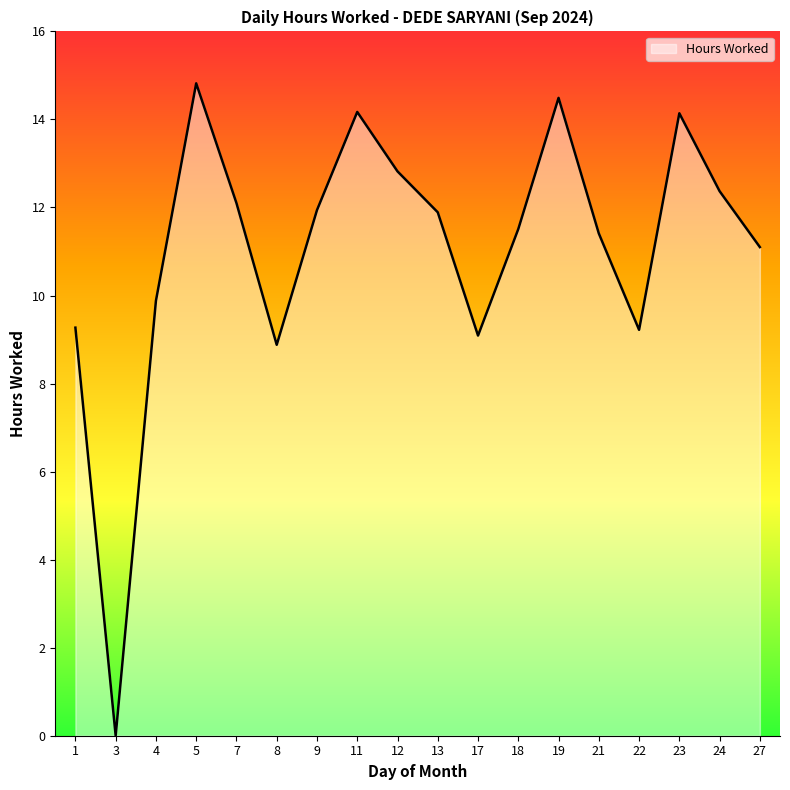

Is it true that the value at 23 is 24.3?

False